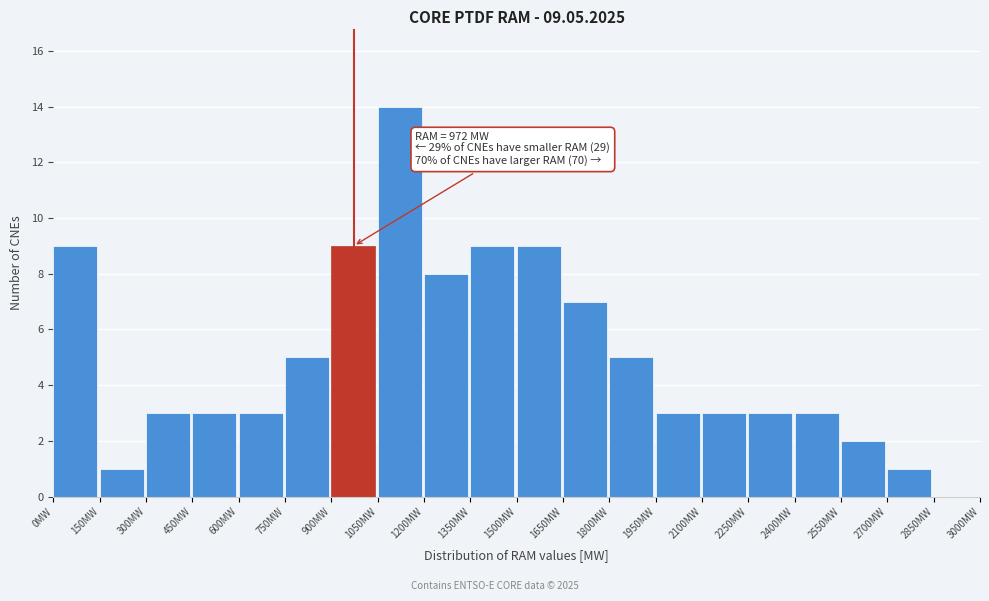

Over which range of the x-axis is the bar tallest?

1050 to 1200